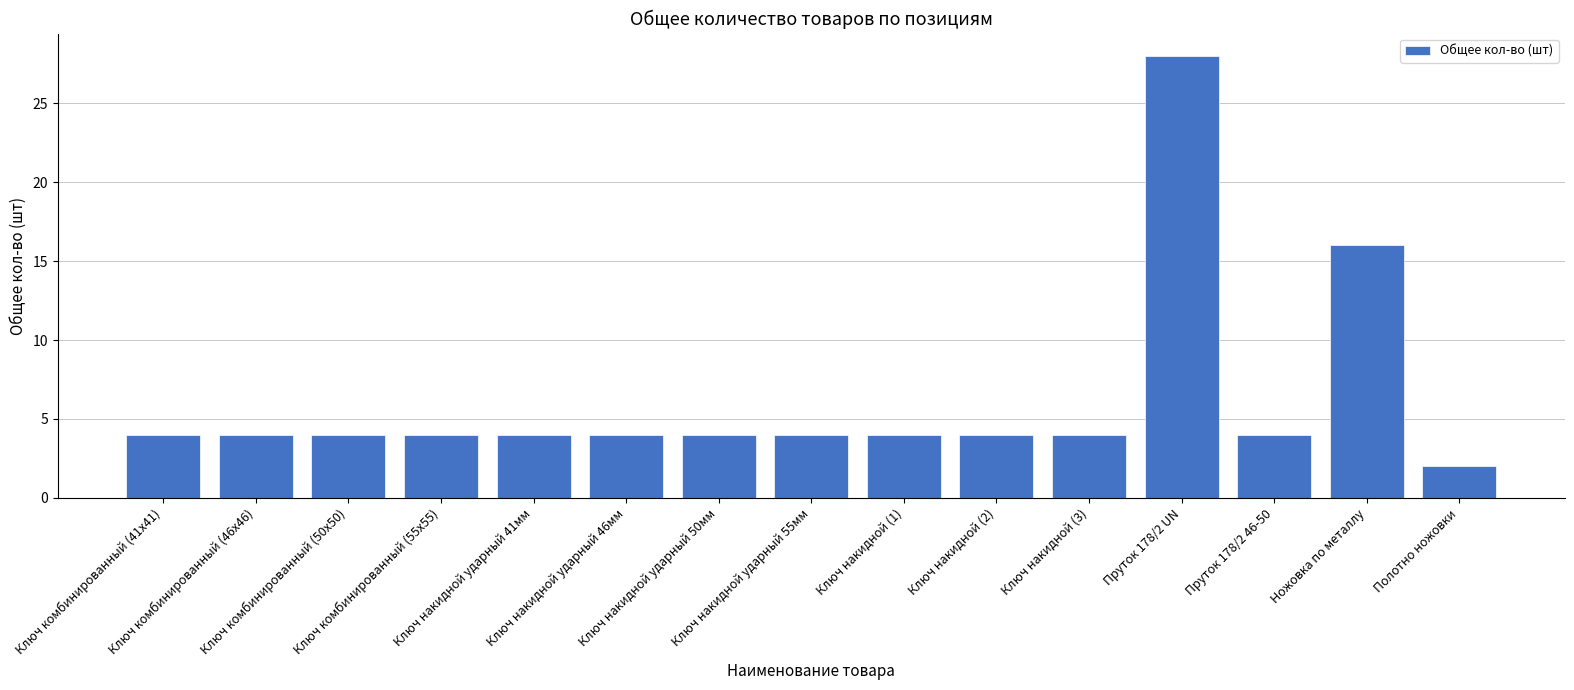

What is the label of the 12th bar from the right?

Ключ комбинированный (55х55)